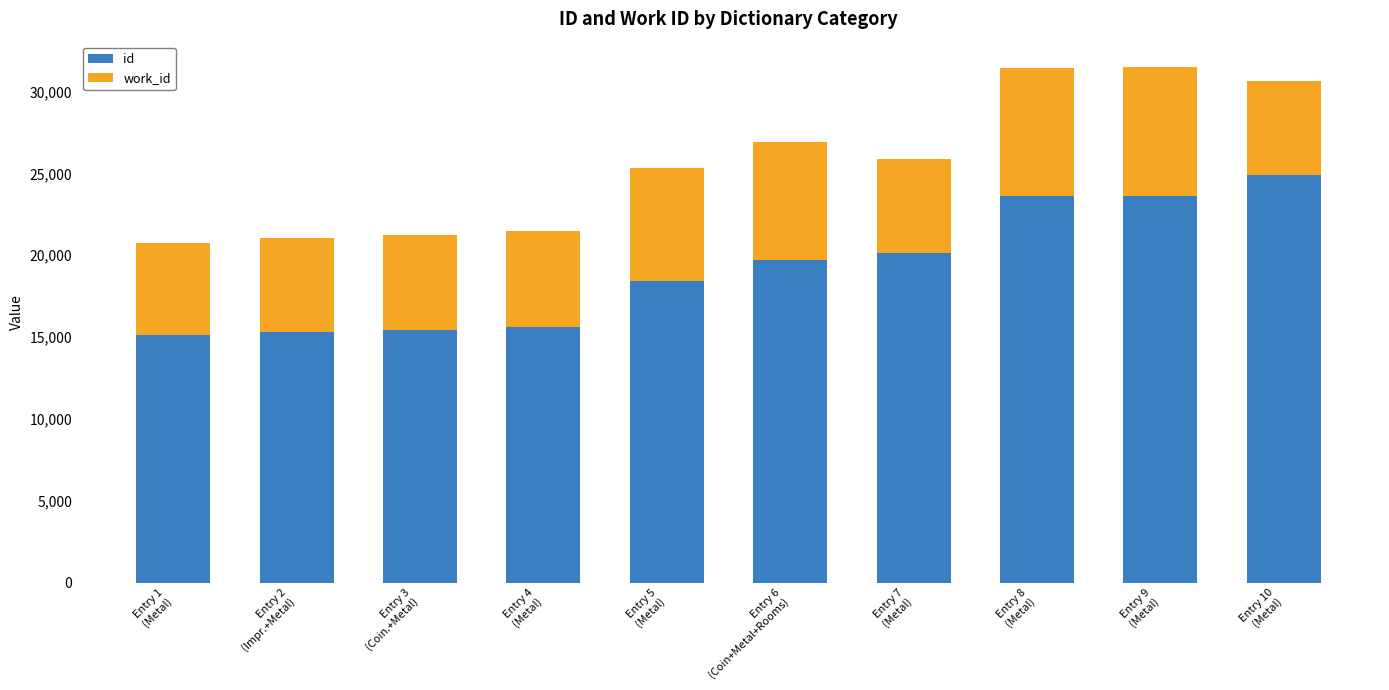

What is the lowest value of the id series?

15114